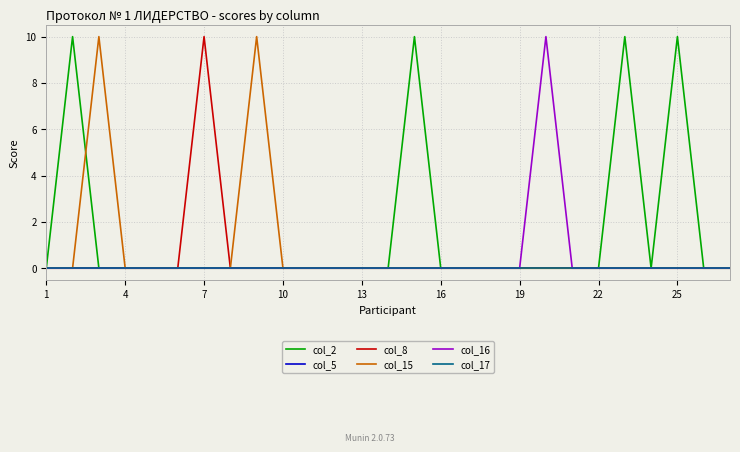

Does the chart display data point markers on the line(s)?

No